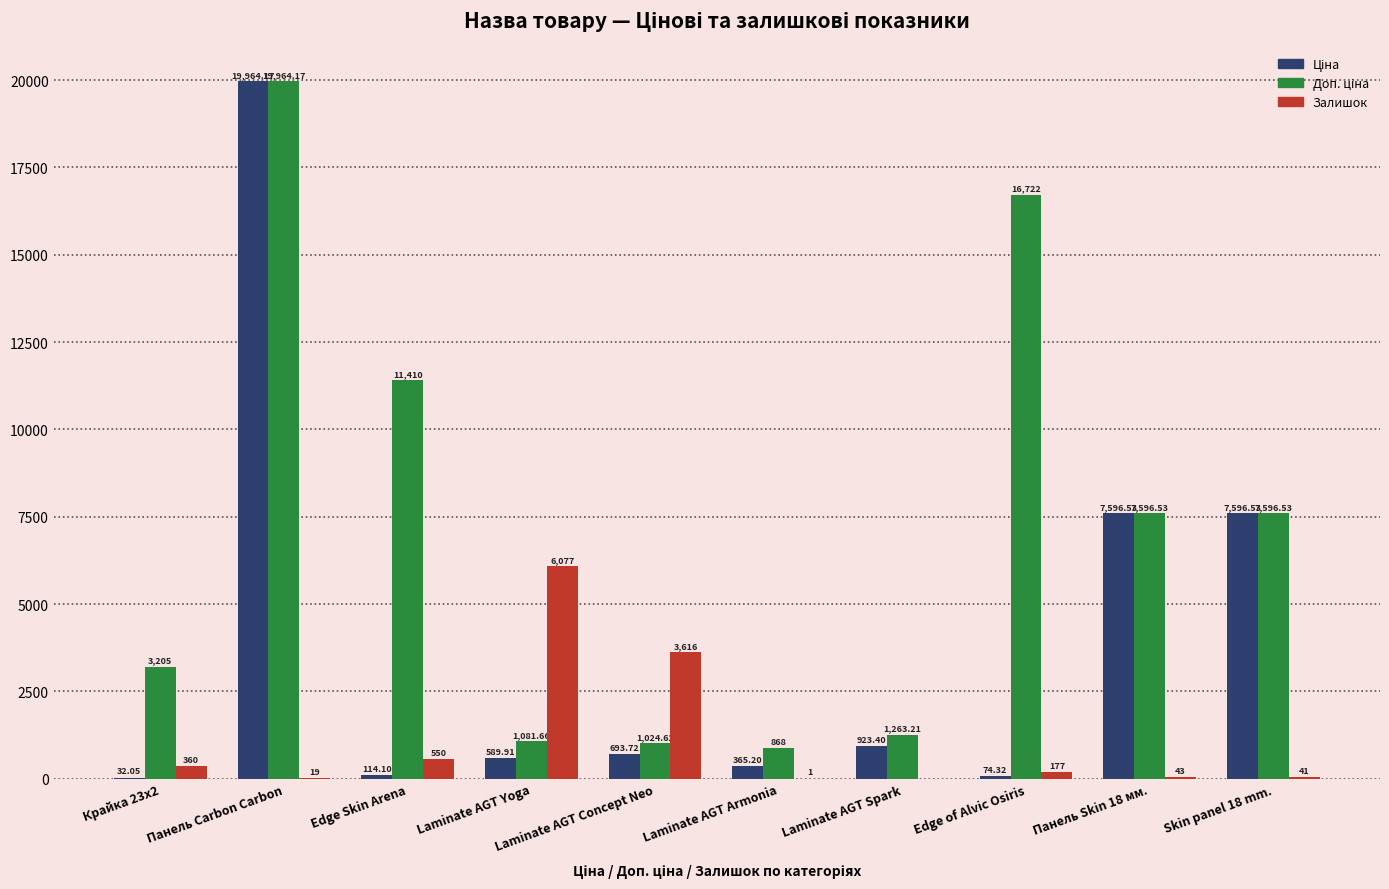

What is the sum of all Залишок values?

10884.0